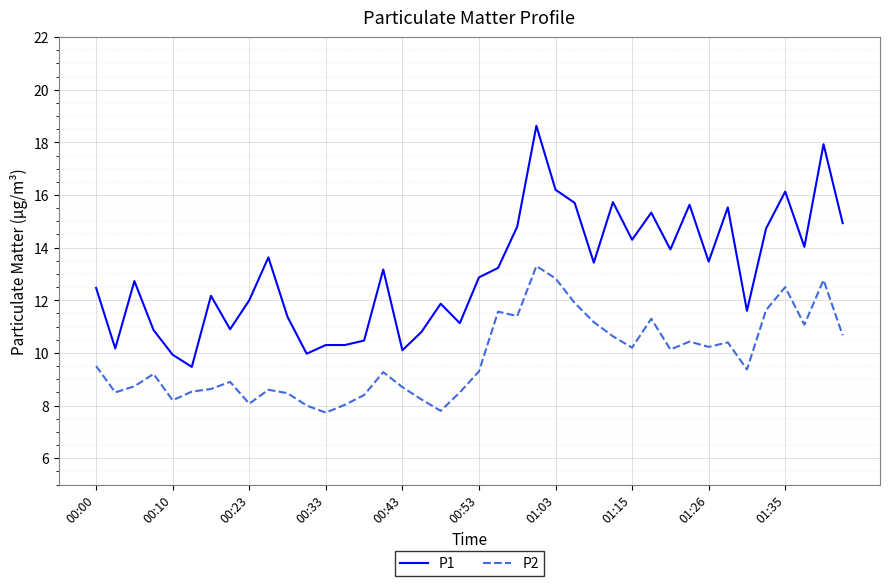

What is the minimum value shown in the chart?

7.7